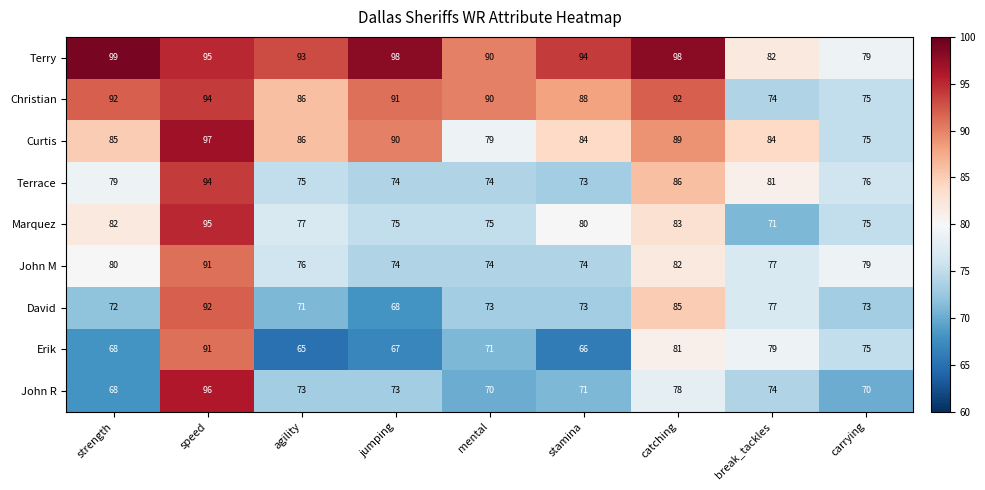

At which label is John R closest to 82?

catching